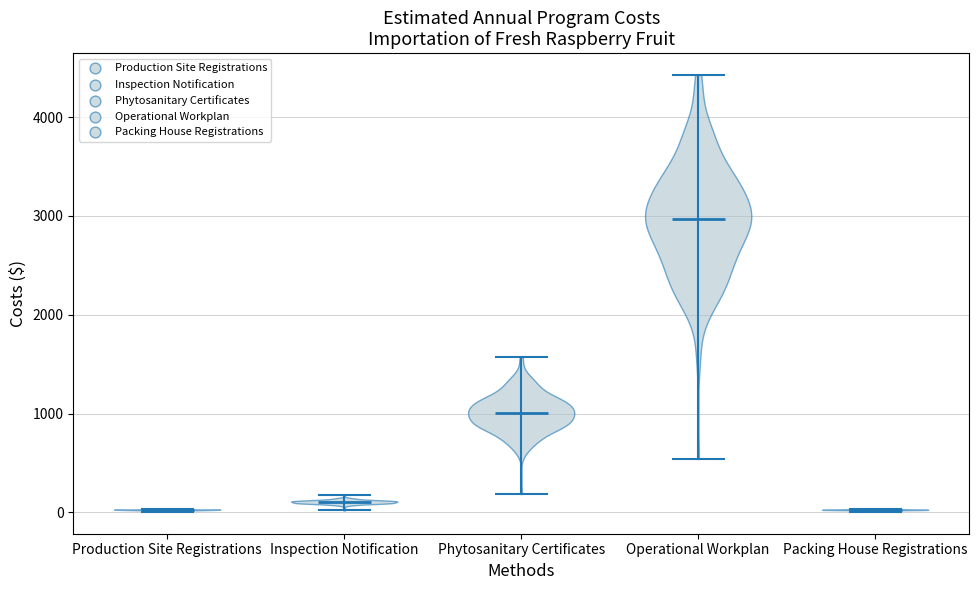

Which violin has the highest median line?

Operational Workplan